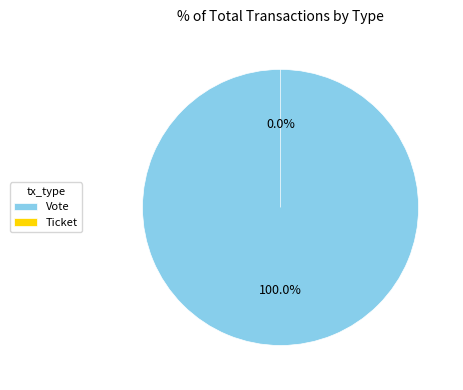

To the nearest percent, what is the difference between the Vote and Ticket slice percentages?

100%